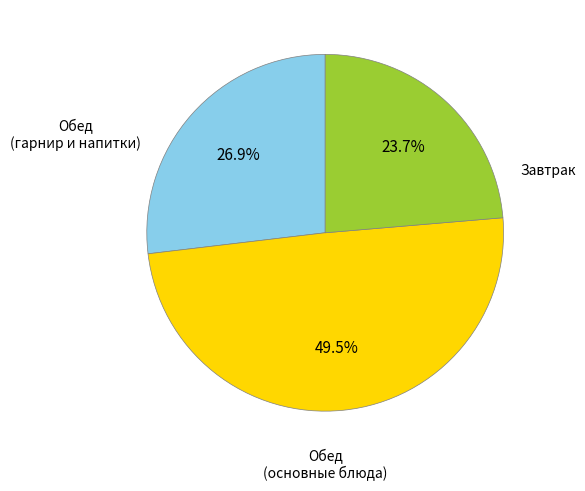

Is there a majority slice in this chart?

No